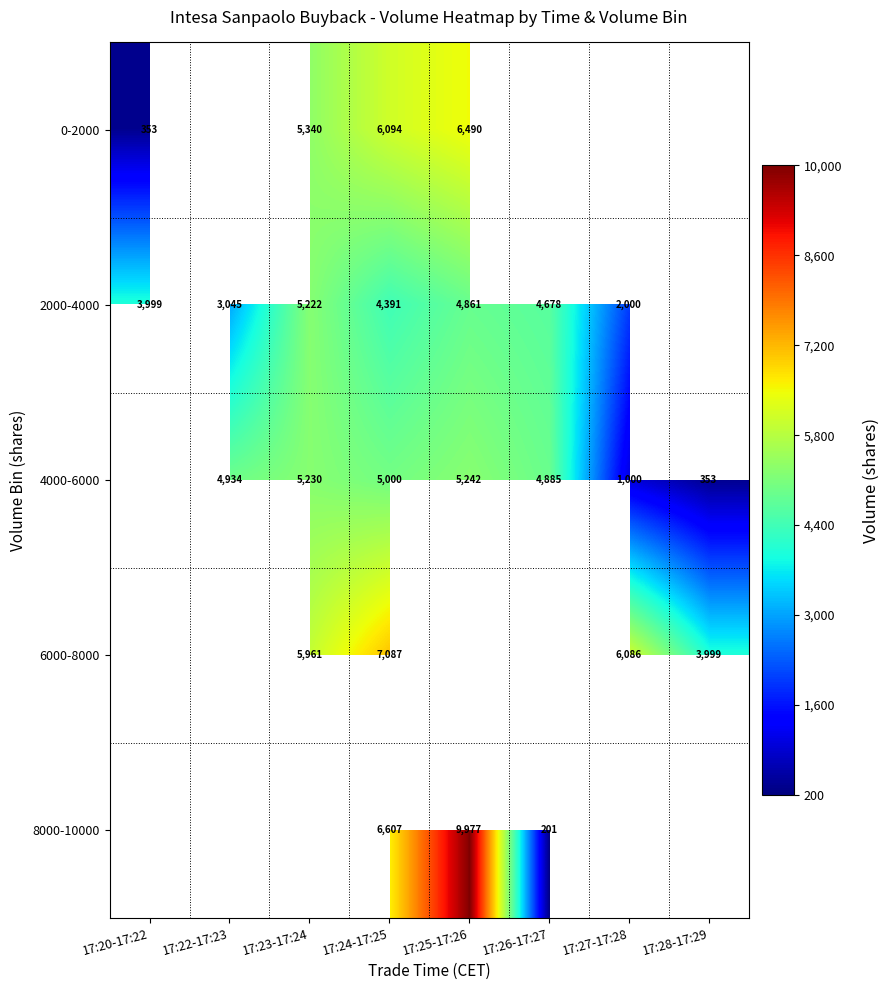

True or false: 2000-4000 has a value of 1397 at 17:23-17:24.

False